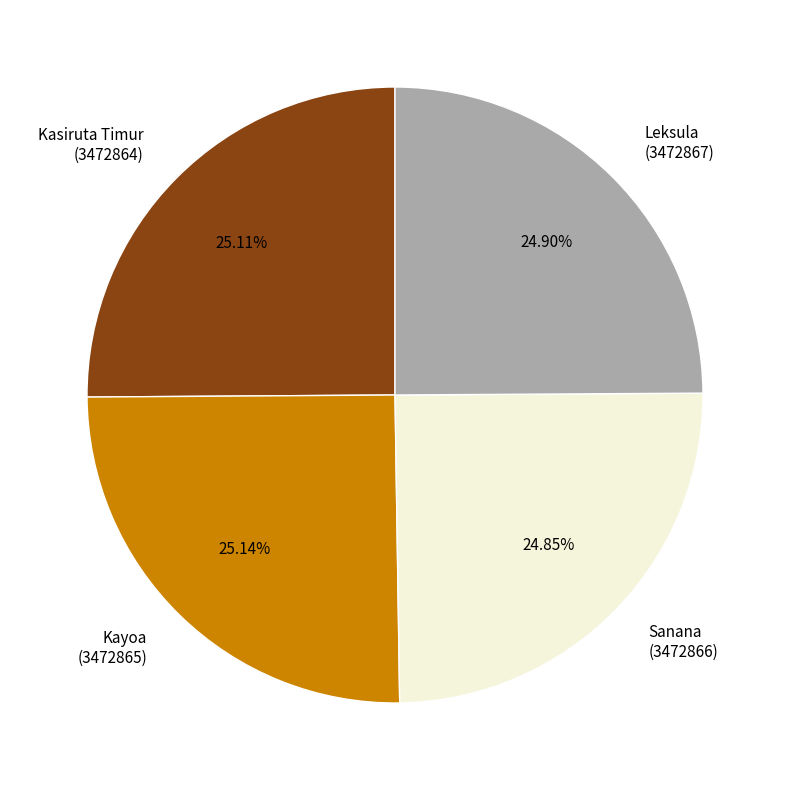

What is the ratio of the value at Sanana (3472866) to the value at Kasiruta Timur (3472864)?

1.0